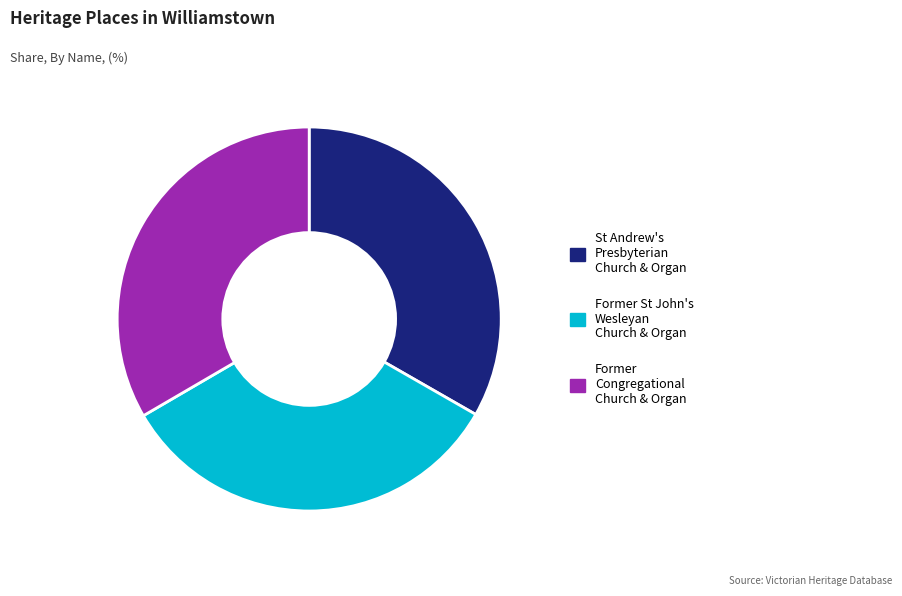

Approximately how many times larger is the value at Former St John's Wesleyan Church & Organ compared to St Andrew's Presbyterian Church & Organ?

1.0